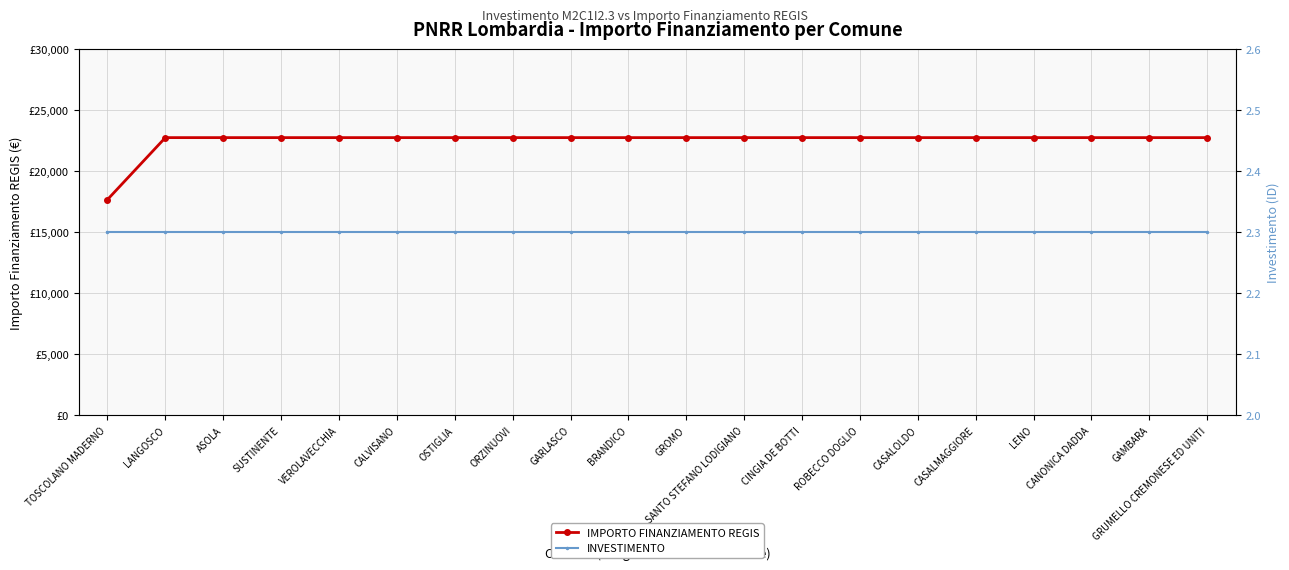

Which category has the highest value across all series?

LANGOSCO